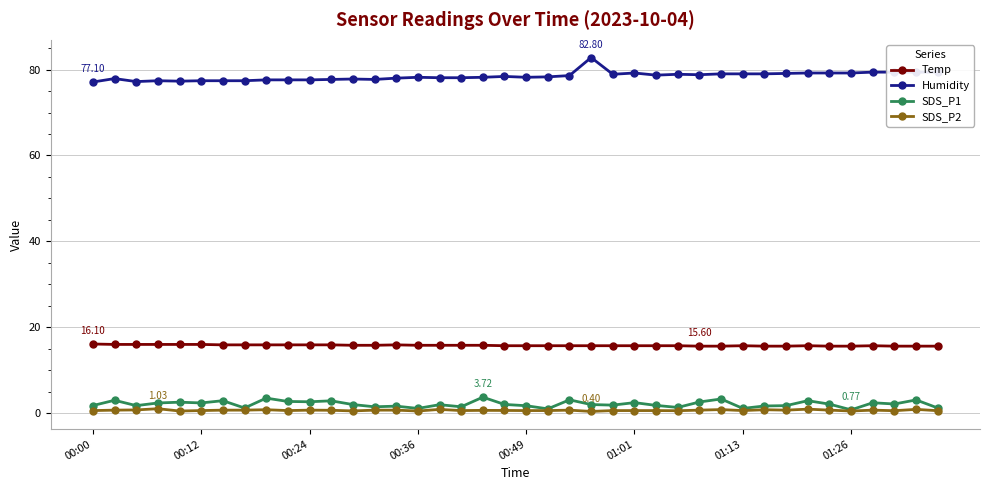

At how many categories does at least one series exceed 20?

40